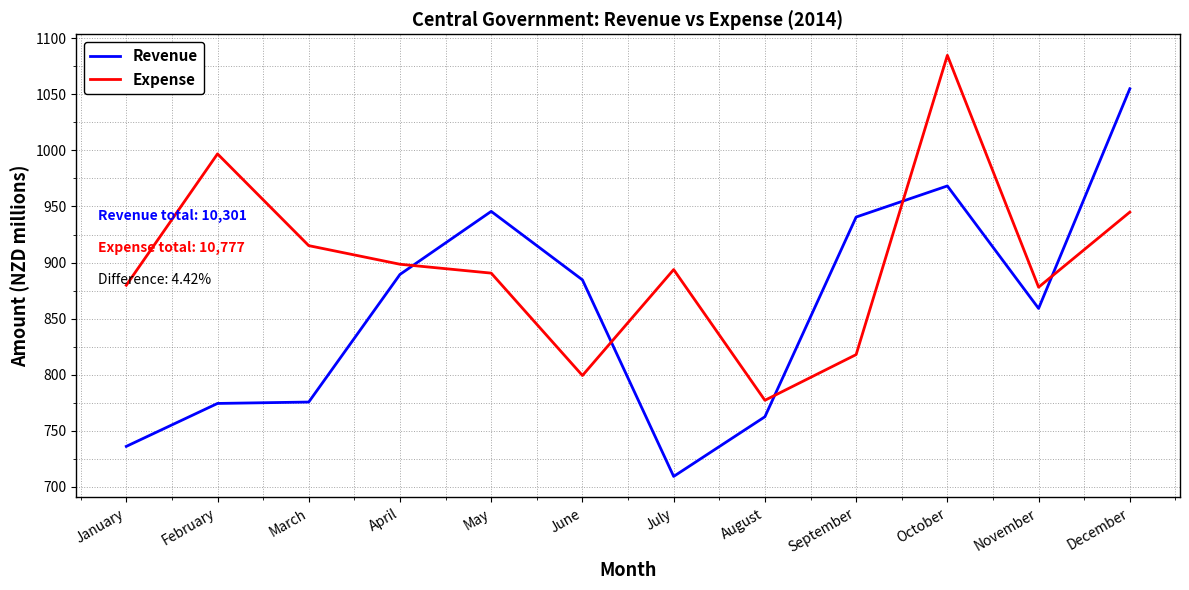

What is the approximate value of Expense at November?

878.0